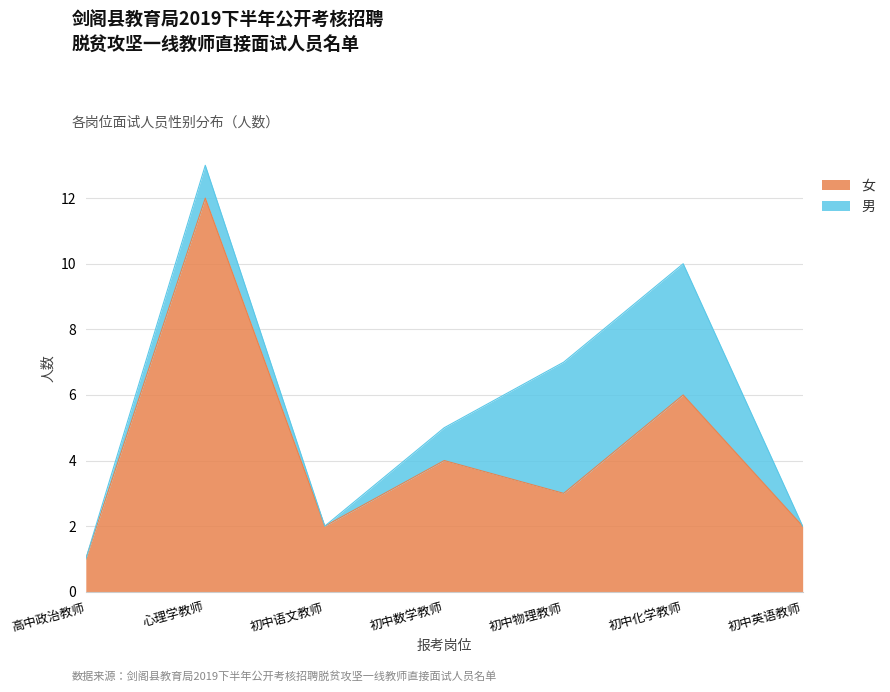

Approximately how many times larger is the value at 高中政治教师 compared to 初中物理教师?

0.3